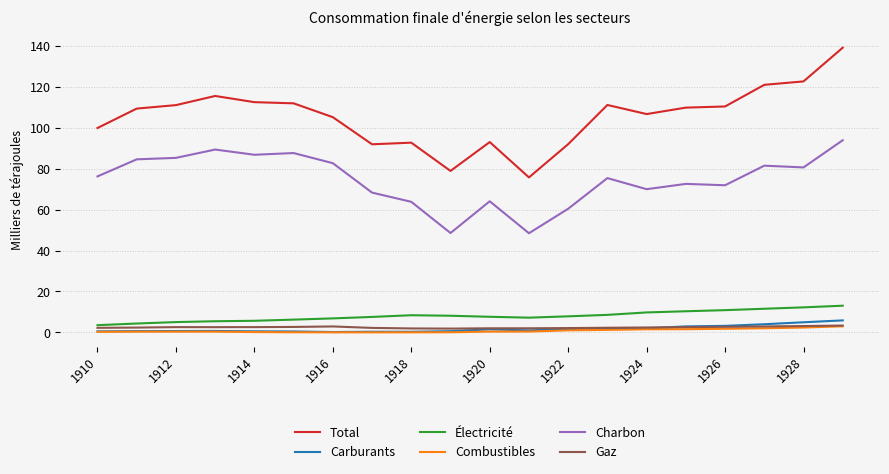

Which series has the largest range (max minus min)?

Total